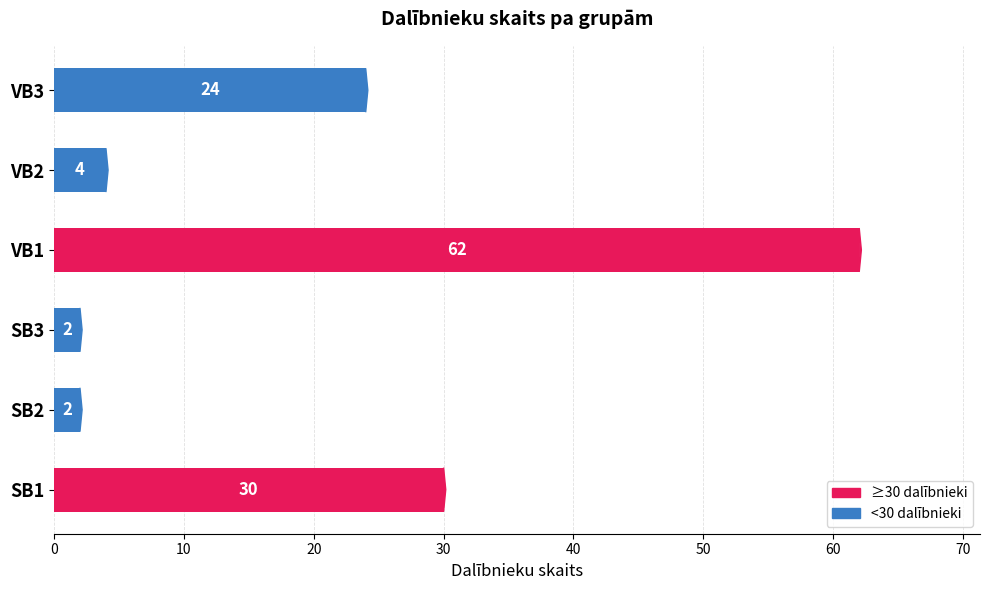

What value does the data have at VB2, to the nearest 5?

5